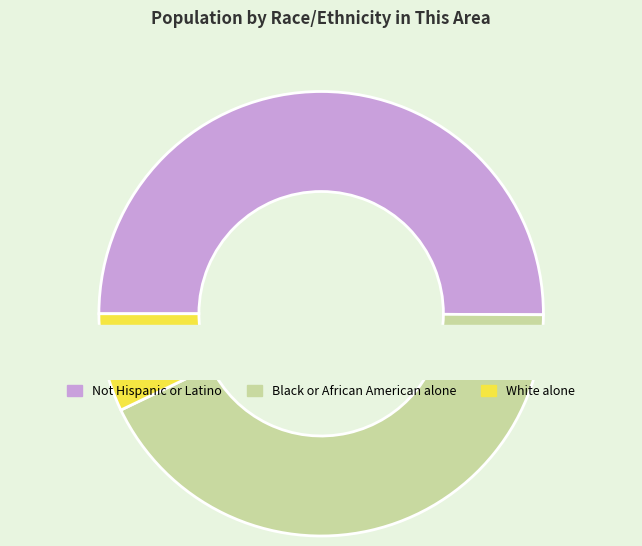

To the nearest percent, what is the difference between the largest and smallest slice percentages?

48%